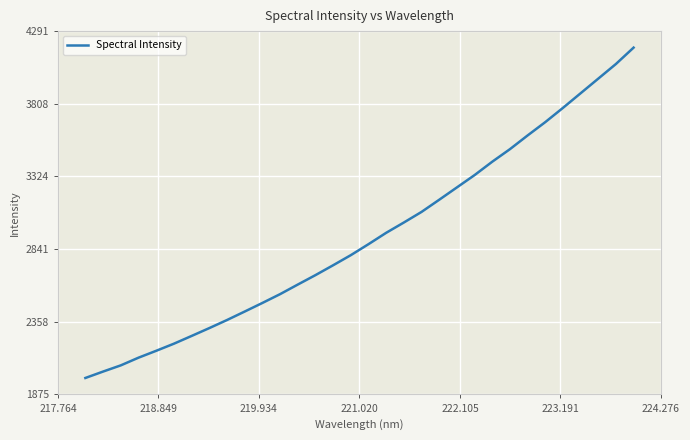

What is the greatest value displayed?

4180.8